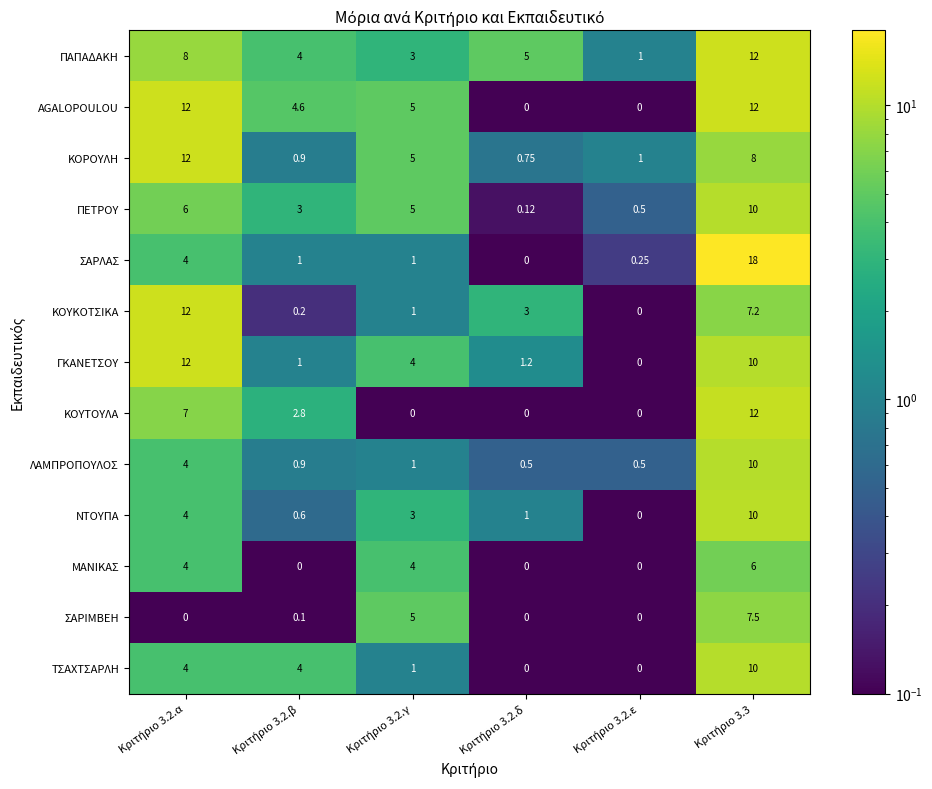

Which series has the largest total across all categories?

AGALOPOULOU